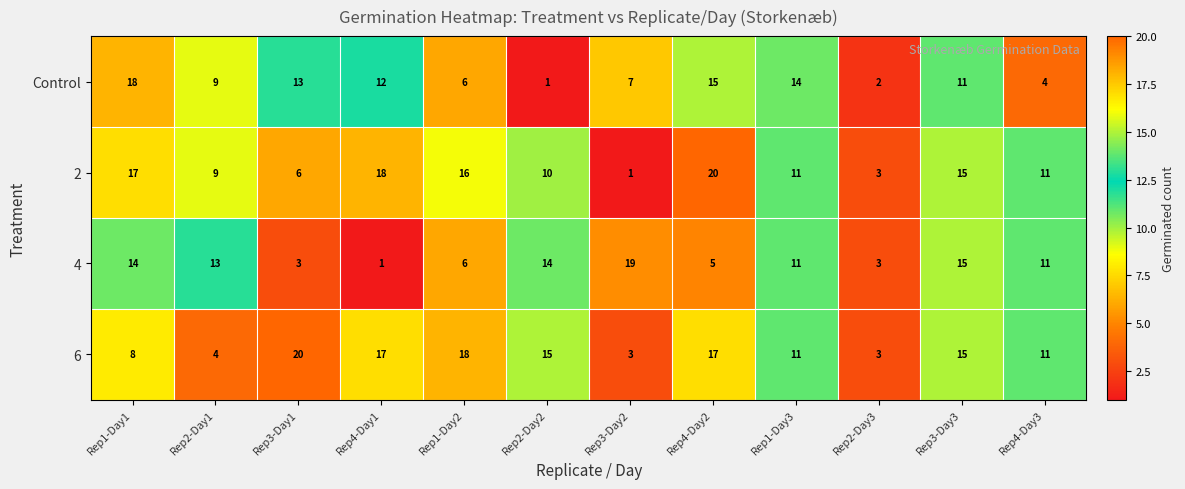

How many categories are shown in the chart?

12